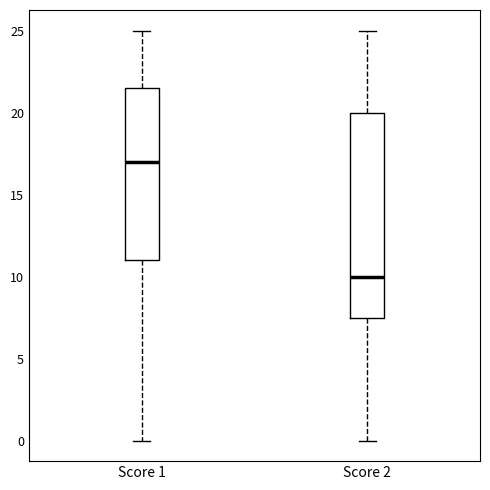

Which box is the tallest, from its lower edge to its upper edge?

Score 2